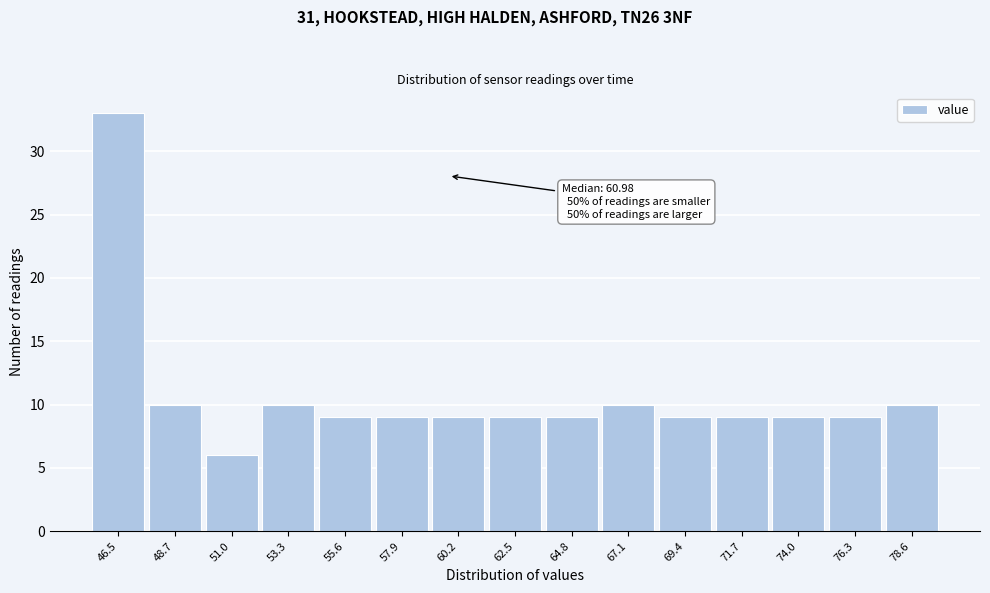

Reading left to right, transcribe all the data shown in this chart.

46.5=33	48.7=10	51.0=6	53.3=10	55.6=9	57.9=9	60.2=9	62.5=9	64.8=9	67.1=10	69.4=9	71.7=9	74.0=9	76.3=9	78.6=10